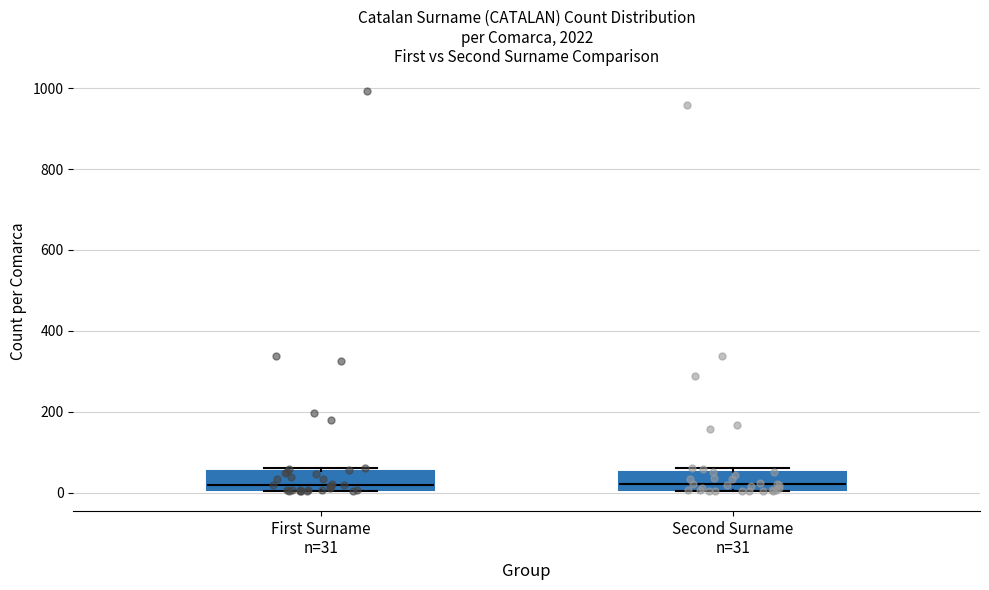

Reading left to right, read every box against the y-axis: the position of its median line, the range the box covers, and the ends of its whiskers. The values are not printed on the chart, so give them approximately, as read against the axis.

First Surname n=31: median 20, box 0 to 60, whiskers 0 to 60
Second Surname n=31: median 20, box 0 to 60, whiskers 0 to 60 (just above the box's upper edge)